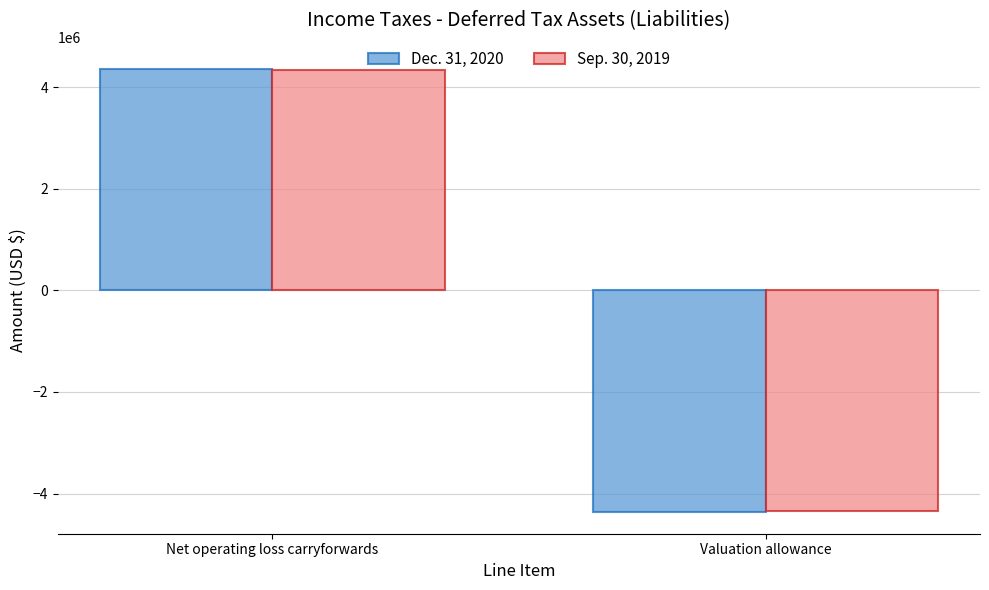

What is the difference between the maximum and minimum values in the Sep. 30, 2019 series?

8680000